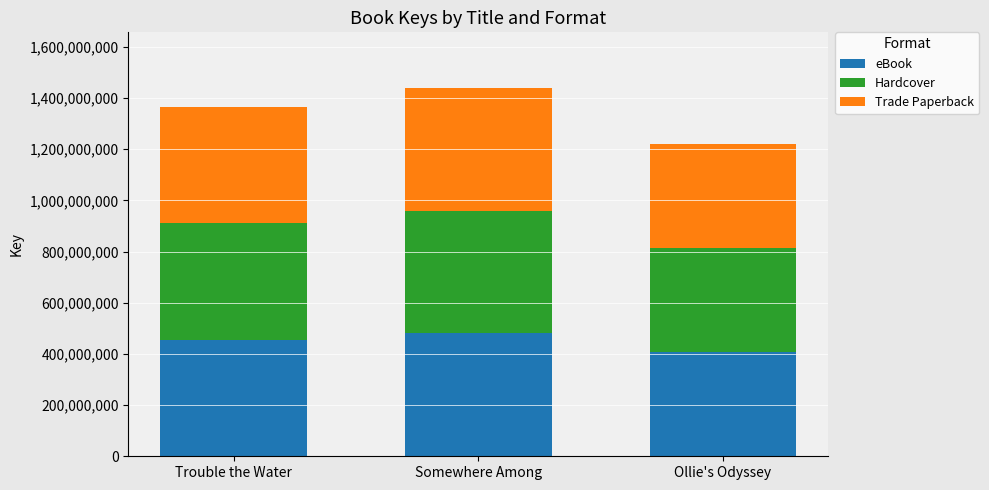

At which label does eBook reach its minimum?

Ollie's Odyssey